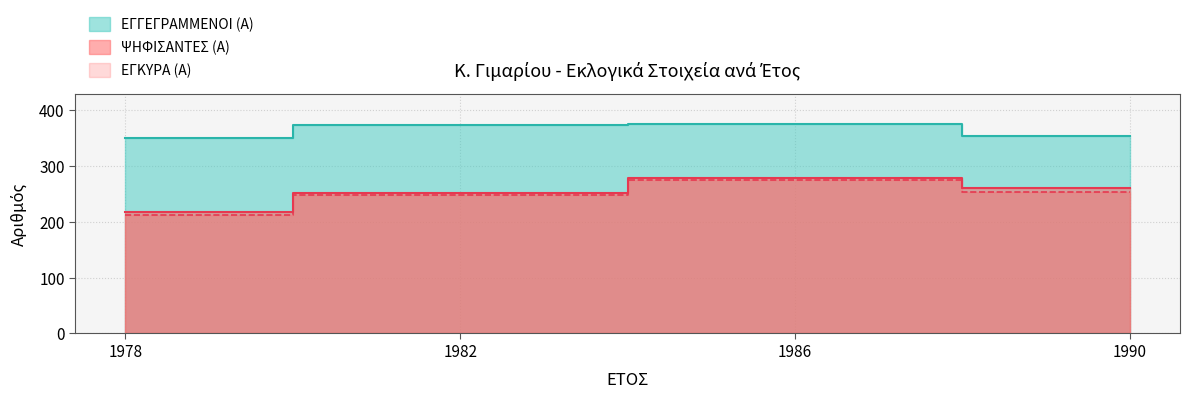

At which label does ΕΓΓΕΓΡΑΜΜΕΝΟΙ (Α) first exceed 374?

1986